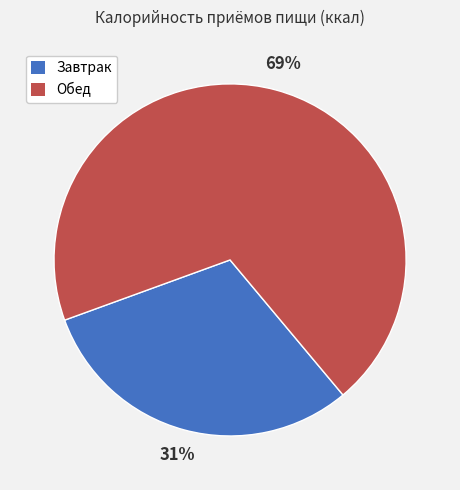

Count the number of slices in the pie.

2